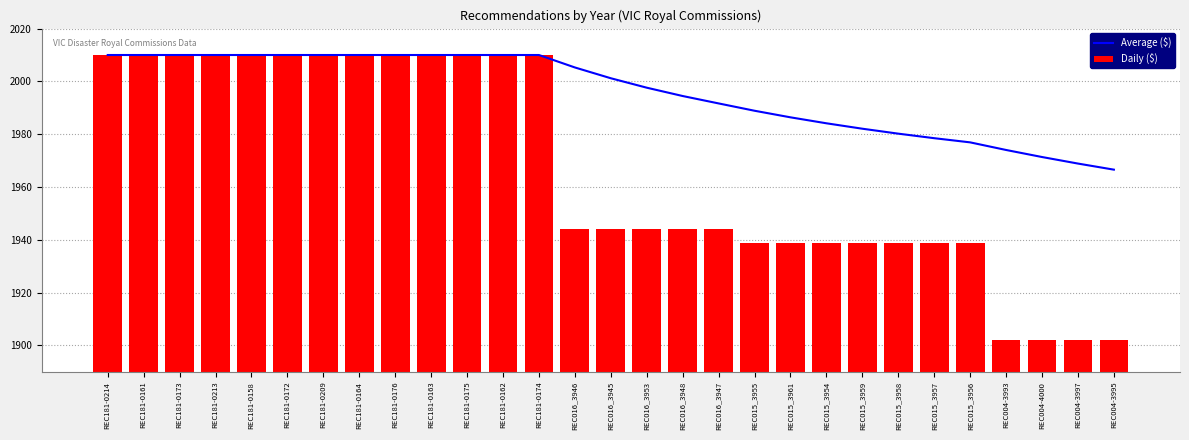

Where is Average ($) nearest to the value 1988?

REC015_3955